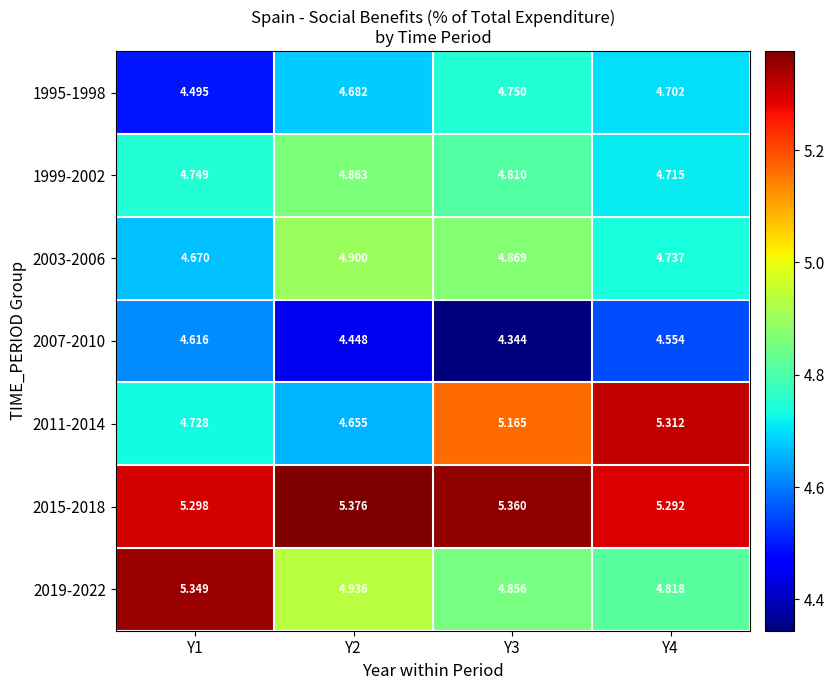

Is the value of 2011-2014 at Y3 greater than the value of 1999-2002 at Y2?

Yes